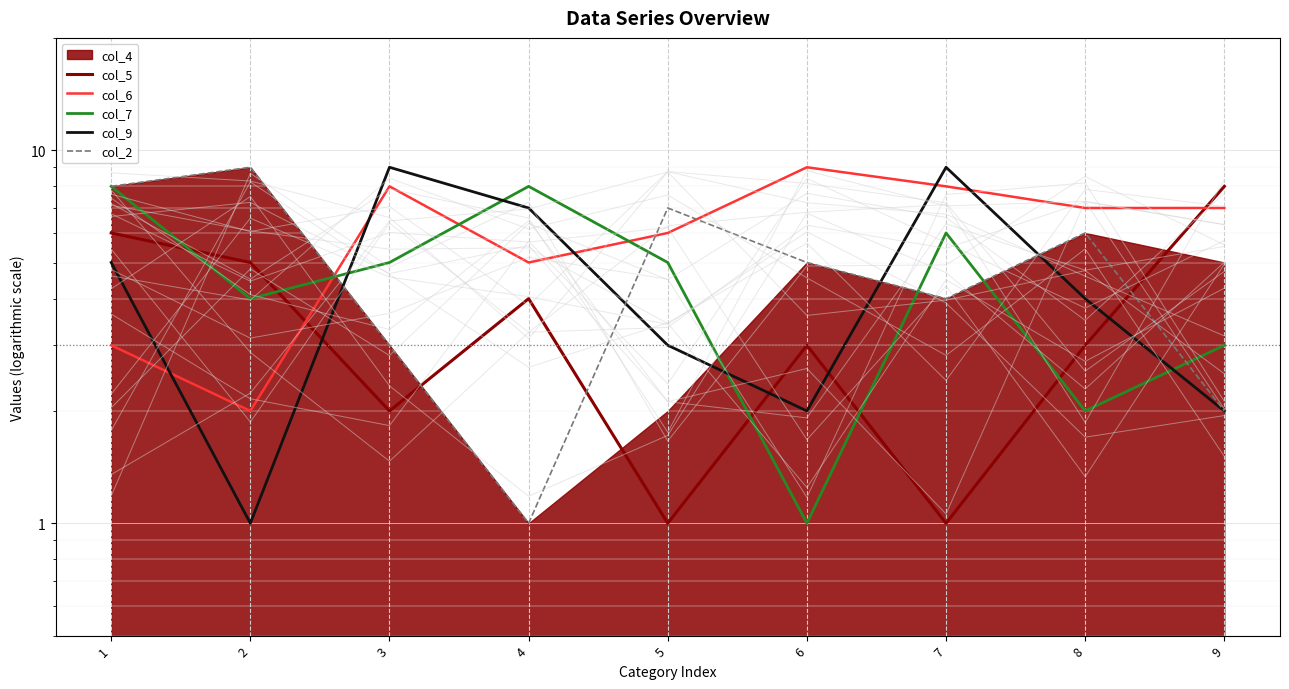

Which series has the largest range (max minus min)?

col_9